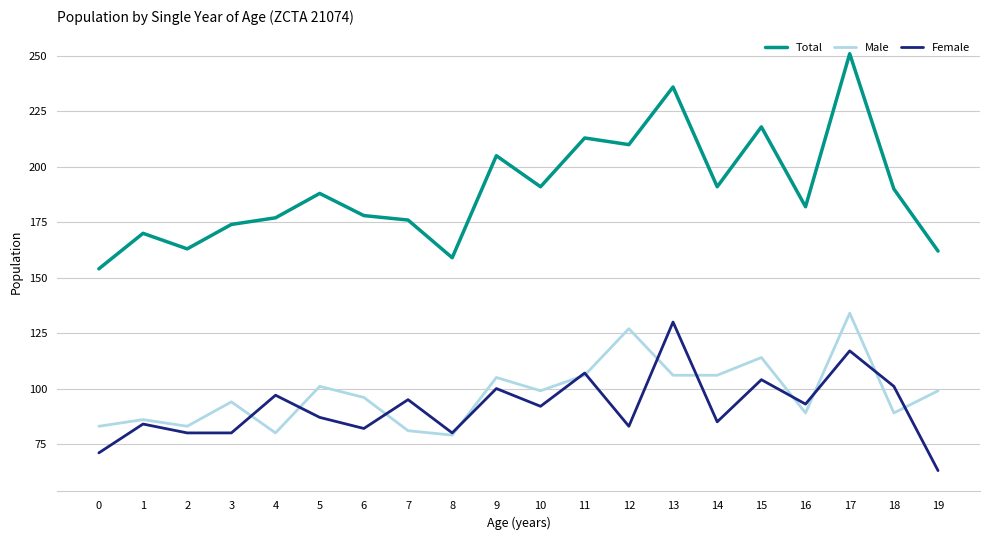

Which series changed the most between 1 and 14?

Total